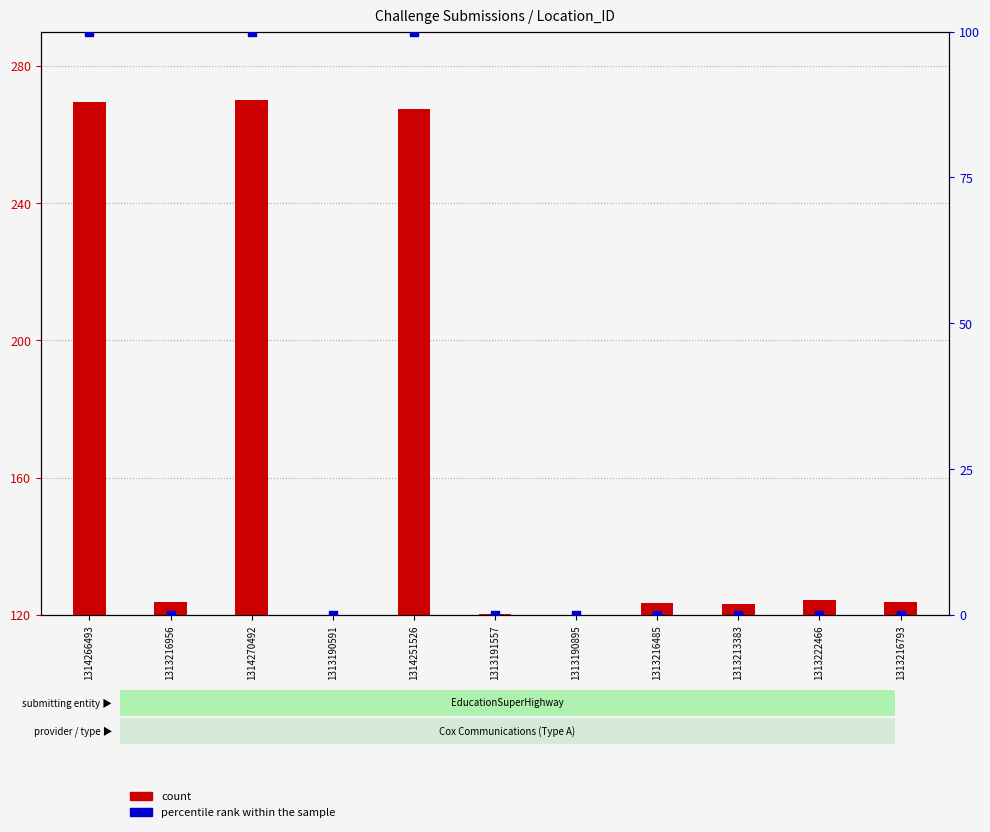

At which category is the sum across all series the highest?

1314270492